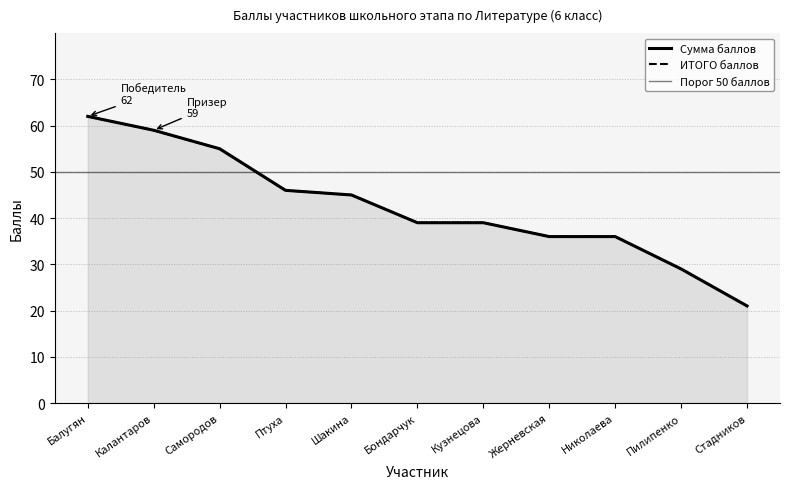

Which category has the highest value in the Сумма баллов series?

Балугян